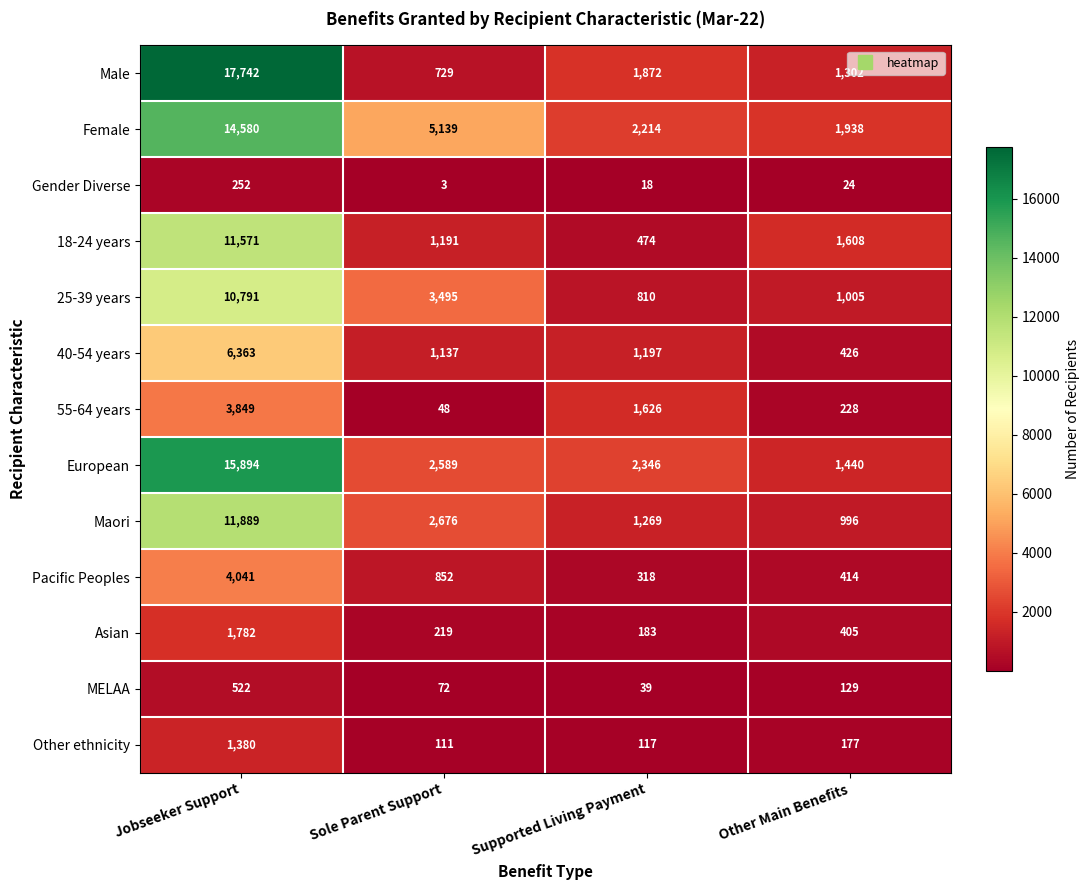

What is the difference between the Male values at Other Main Benefits and Sole Parent Support?

573